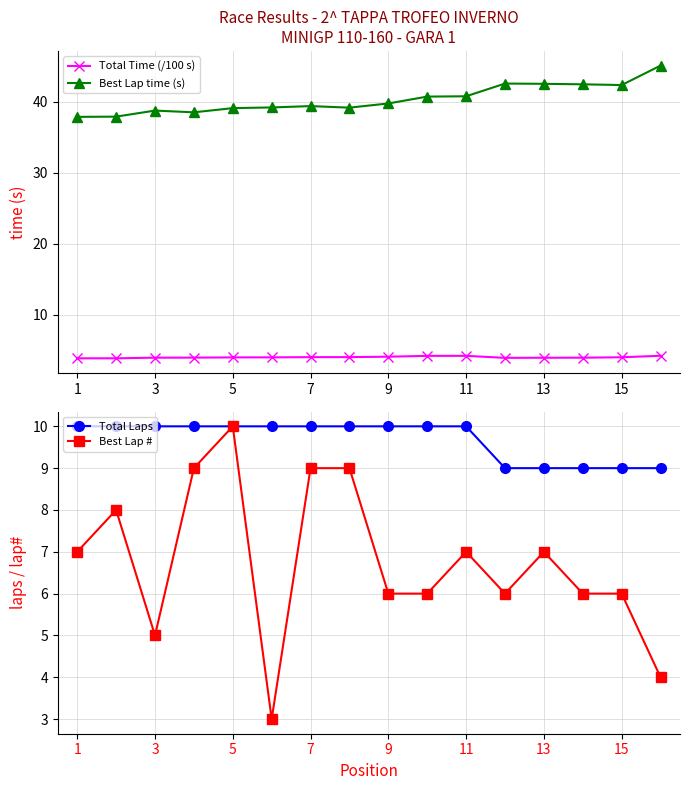

The value of Total Time (/100 s) at 1 is 3.8. True or false?

True